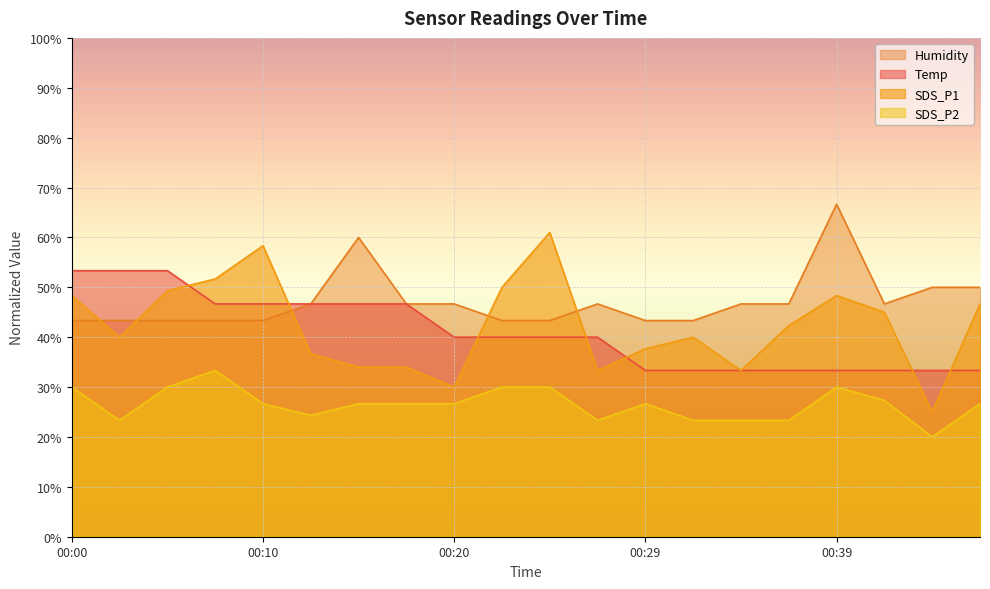

True or false: Temp and SDS_P2 cross at least once.

False